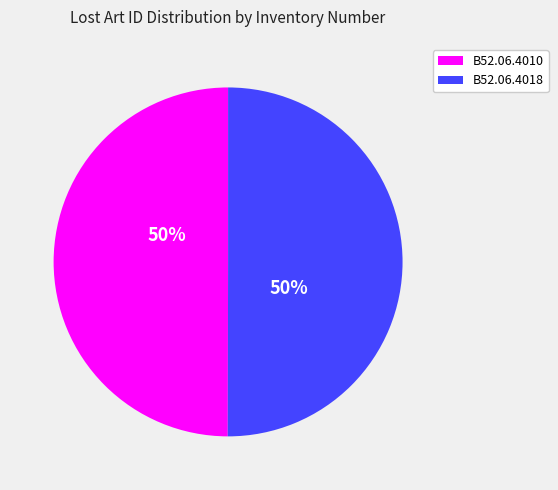

True or false: B52.06.4010 accounts for 64% of the total.

False